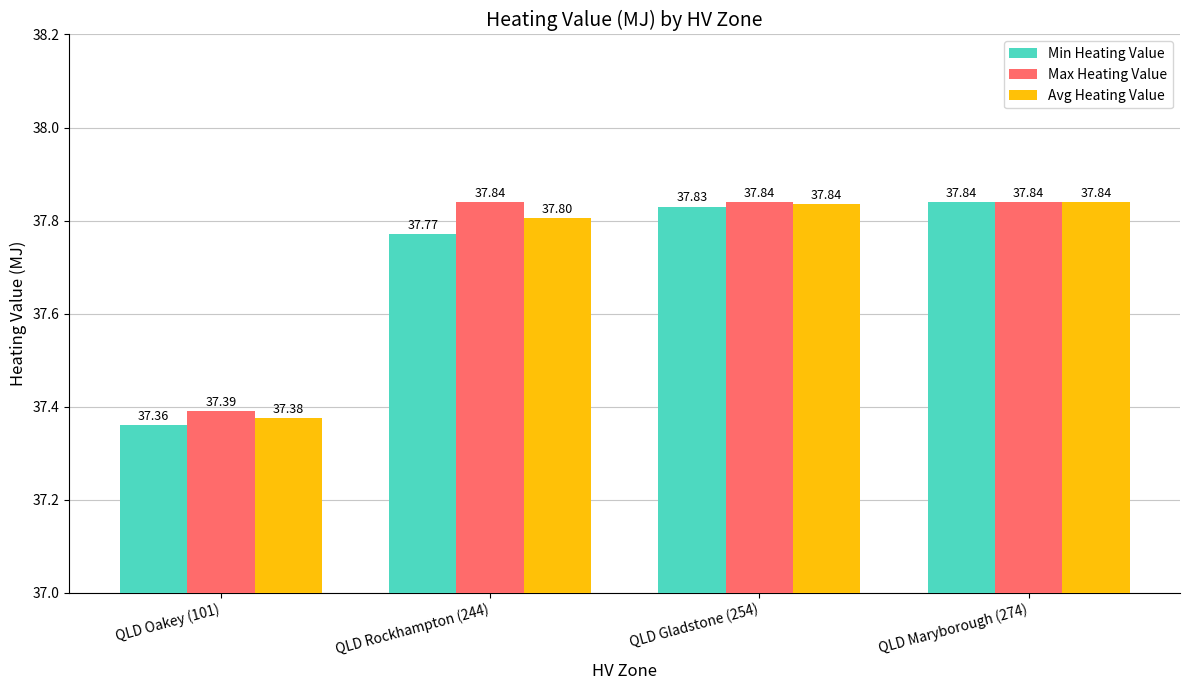

Which series has the widest spread of values?

Min Heating Value